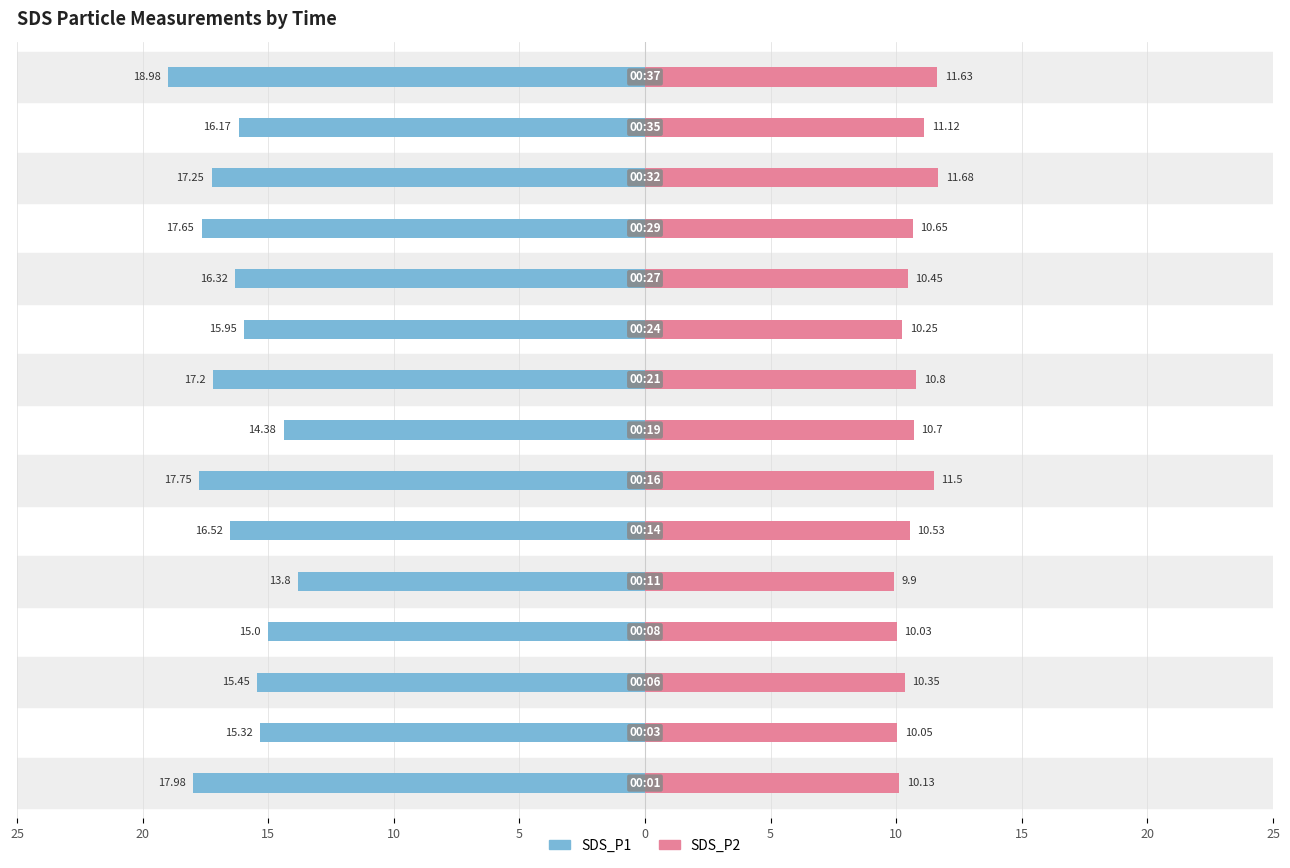

True or false: SDS_P2 has a value of 10.0 at 10.

True